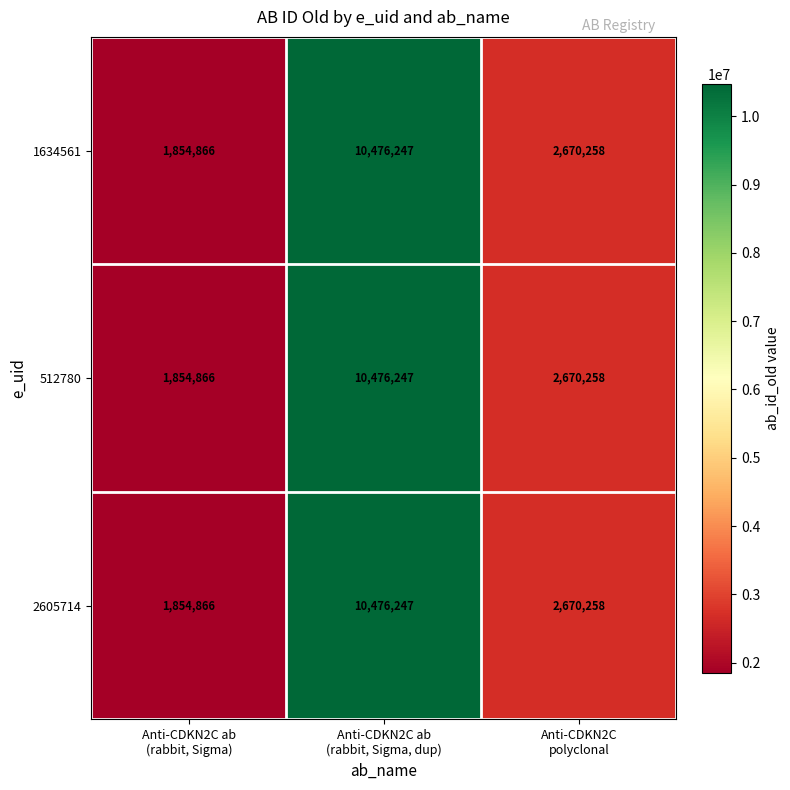

How many data points in 512780 are less than 2670258?

1